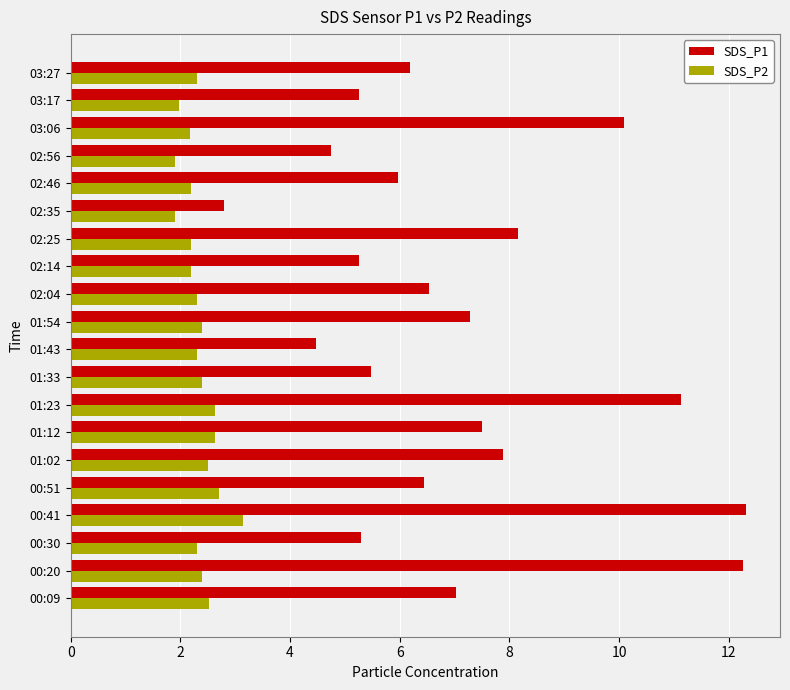

Which series has the largest total across all categories?

SDS_P1